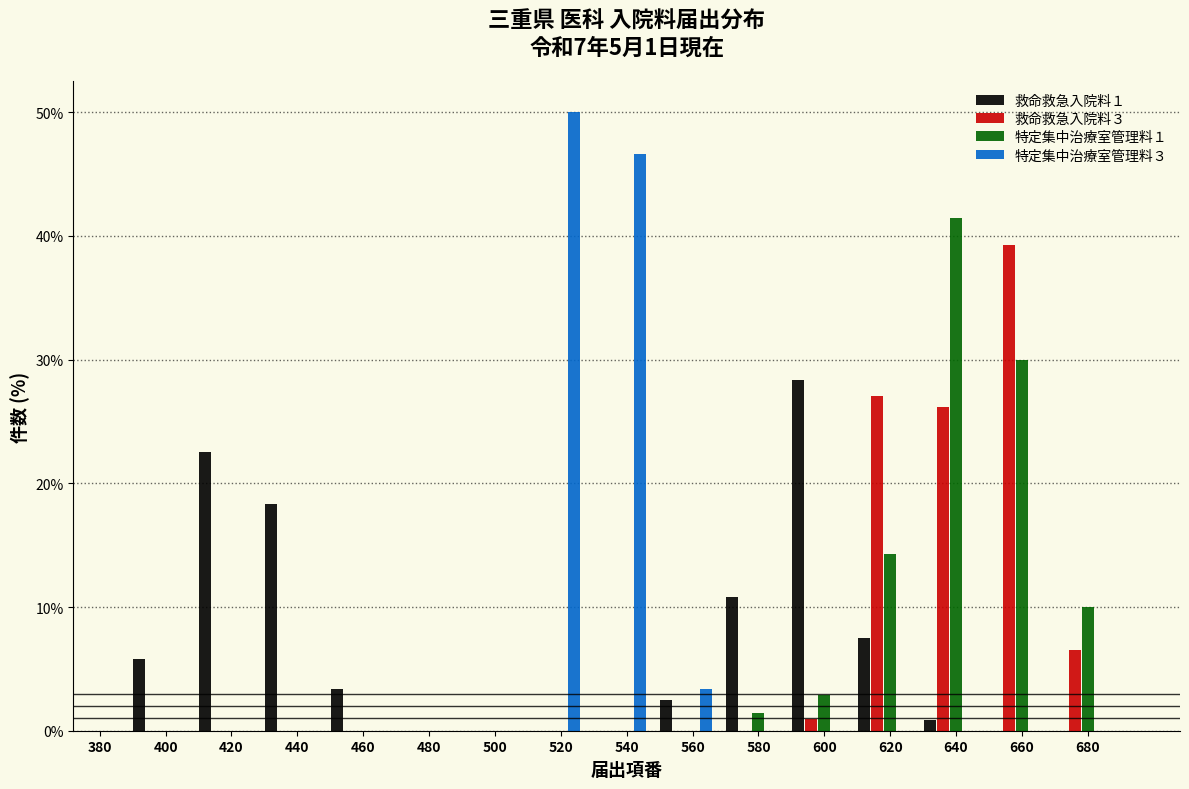

Is it true that 特定集中治療室管理料１ equals 0.0 at 520?

True